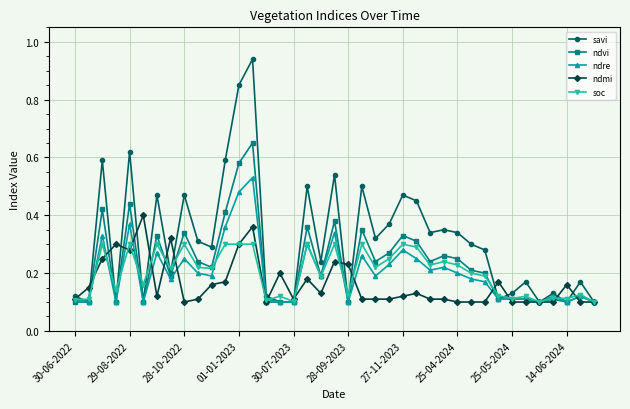

At how many categories does at least one series exceed 0?

39